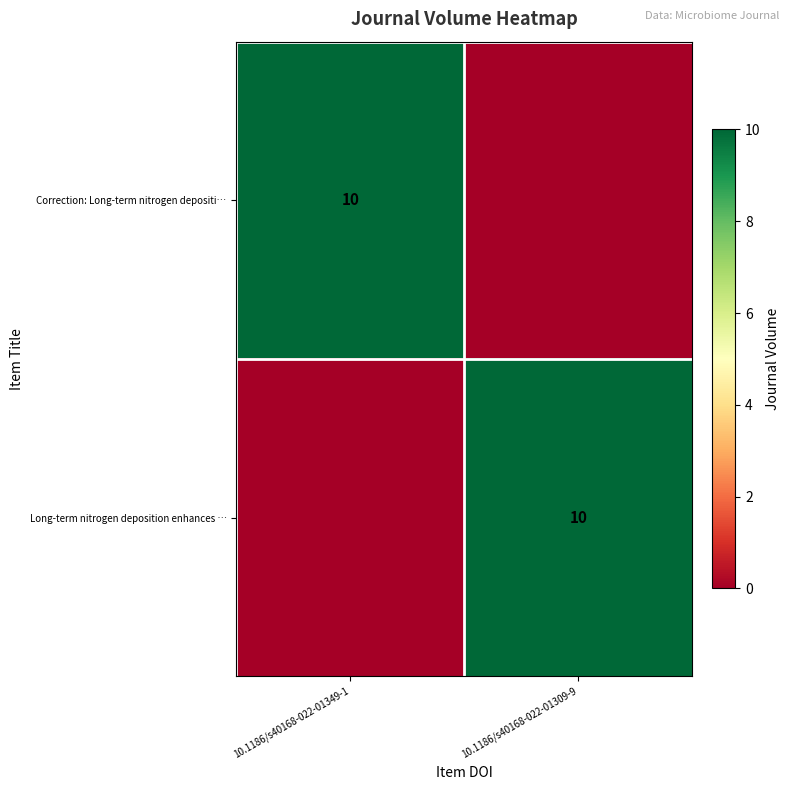

What is the difference between the highest and lowest values at 10.1186/s40168-022-01309-9?

10